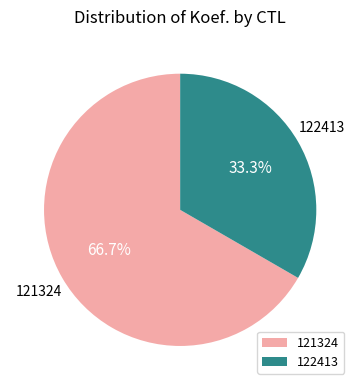

Is 121324 the majority of the pie?

Yes